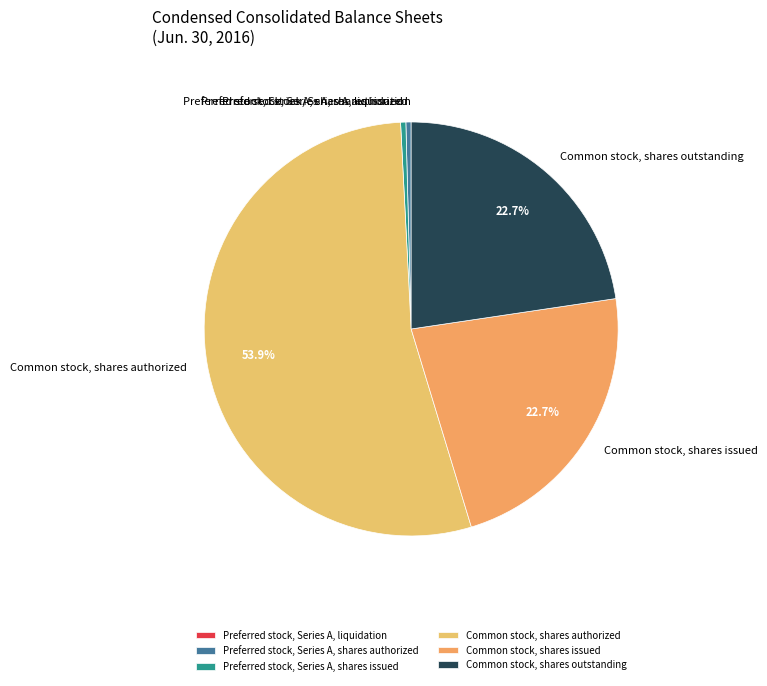

Combined, do Common stock, shares outstanding and Common stock, shares authorized account for over 50%?

Yes